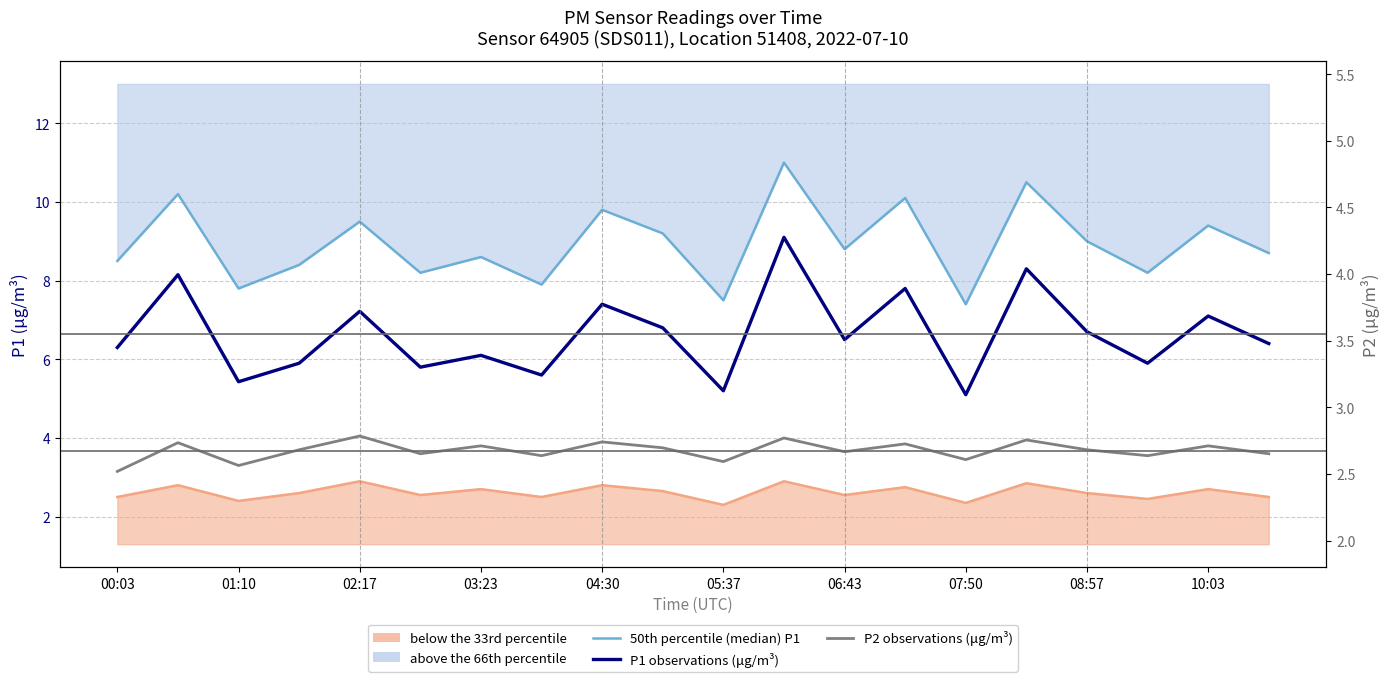

What is the maximum value for P1 observations (μg/m³)?

9.1